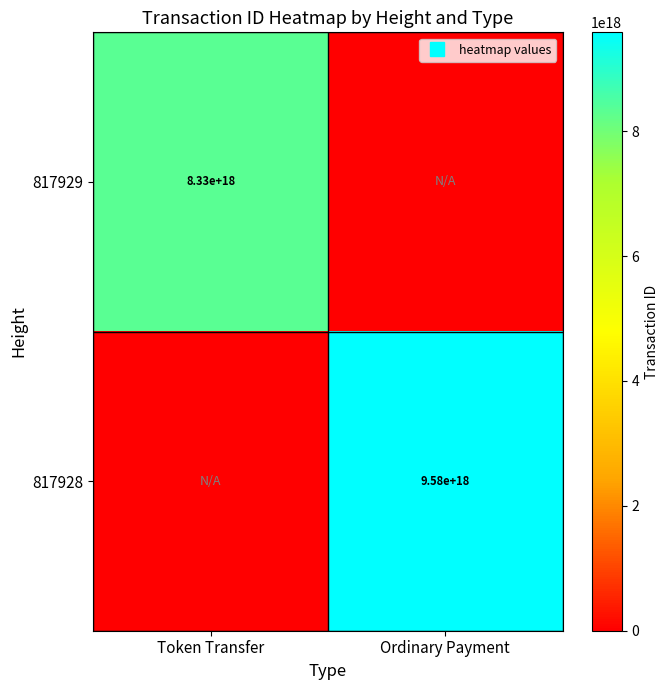

True or false: 817929 has a value of 3031726098916917760 at Ordinary Payment.

False